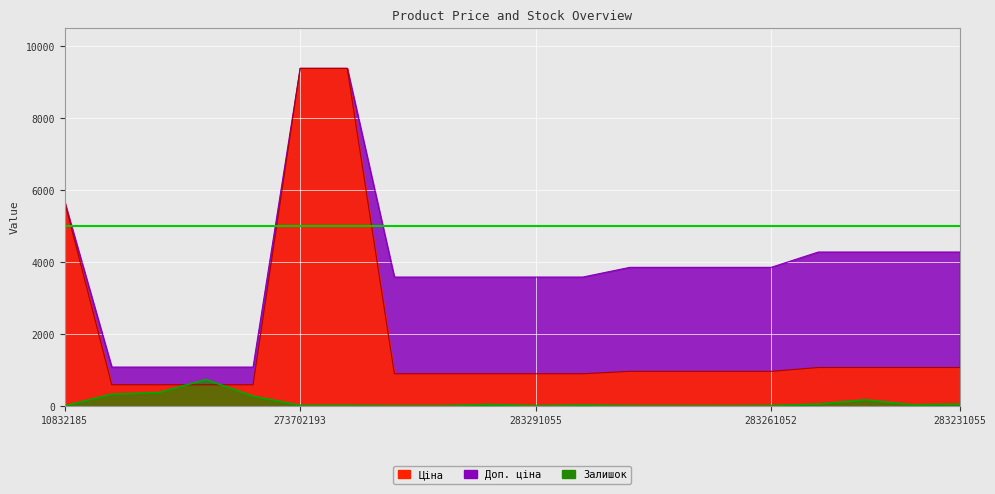

The Доп. ціна series shows 14267.7 at 273702194. True or false?

False